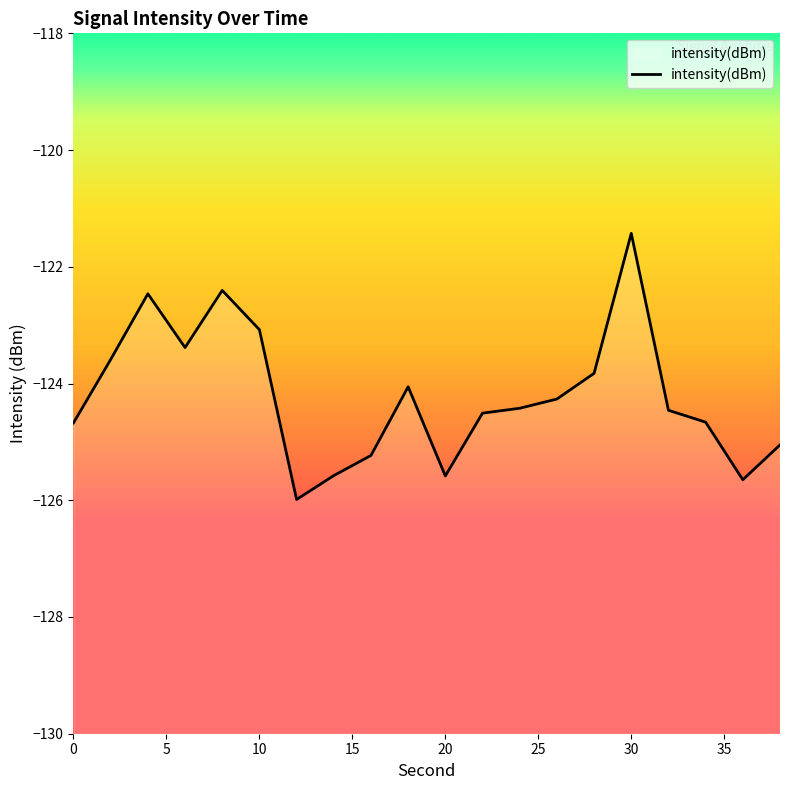

Which category has the highest value across all series?

30